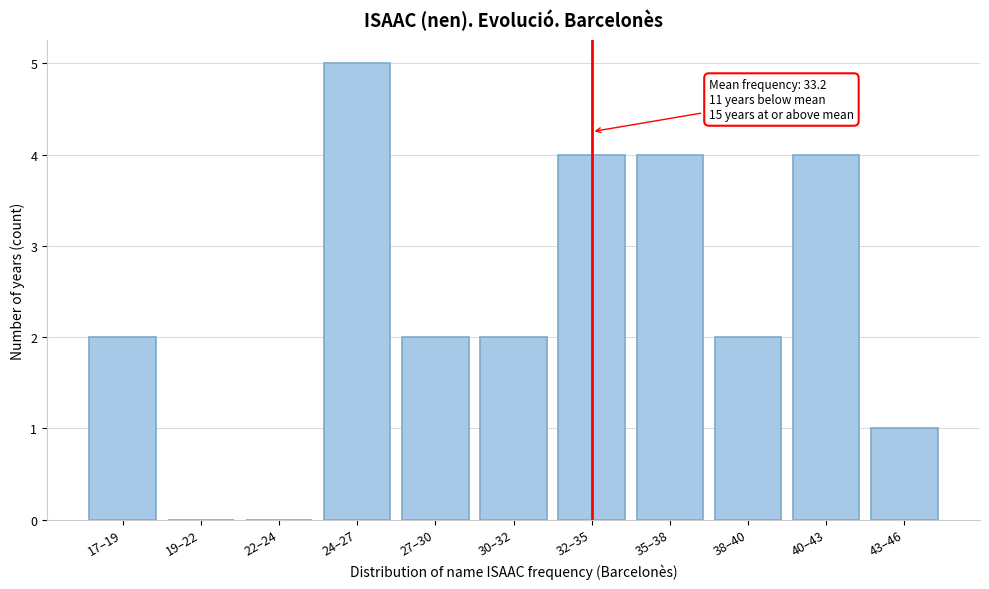

Reading right to left, list all the values displayed in this chart.

43–46=1	40–43=4	38–40=2	35–38=4	32–35=4	30–32=2	27–30=2	24–27=5	22–24=0	19–22=0	17–19=2